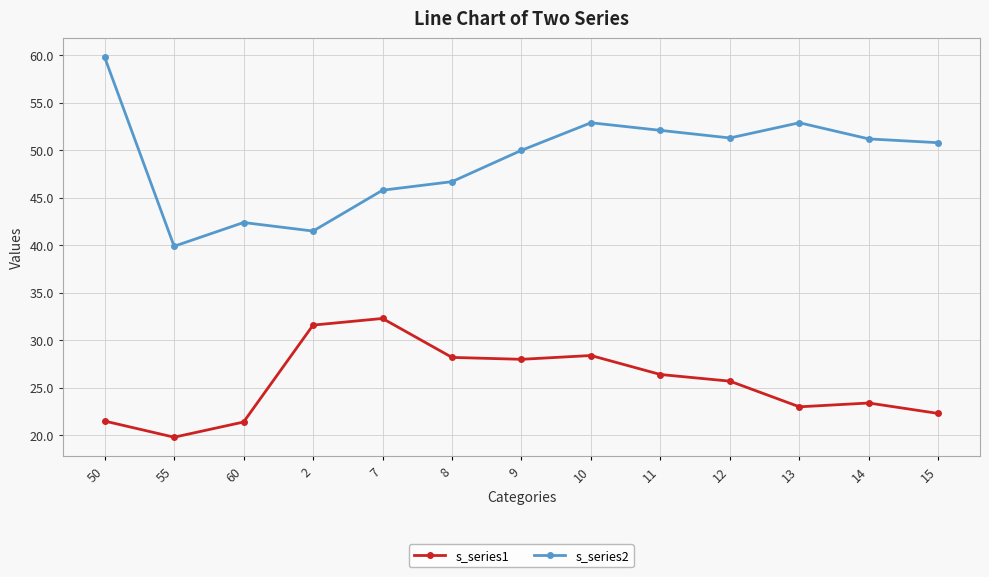

At 7, list the series in order from smallest to largest.

s_series1, s_series2